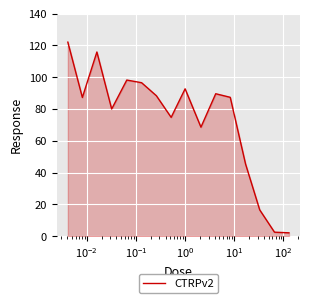

What is the maximum value shown in the chart?

122.1